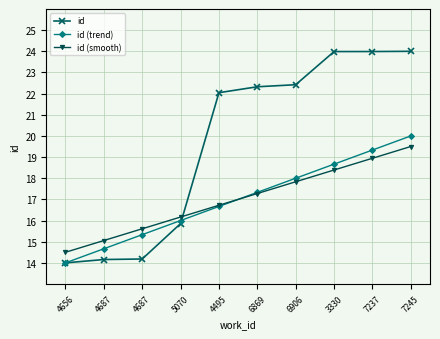

How many lines are shown in the chart?

3